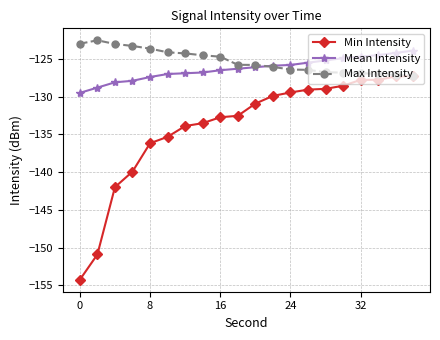

Count the number of data series in this chart.

3